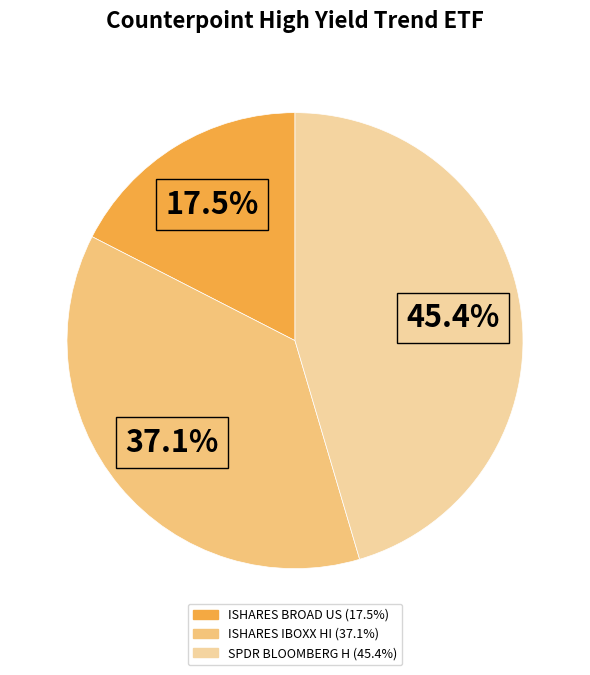

How many slices are in this pie chart?

3